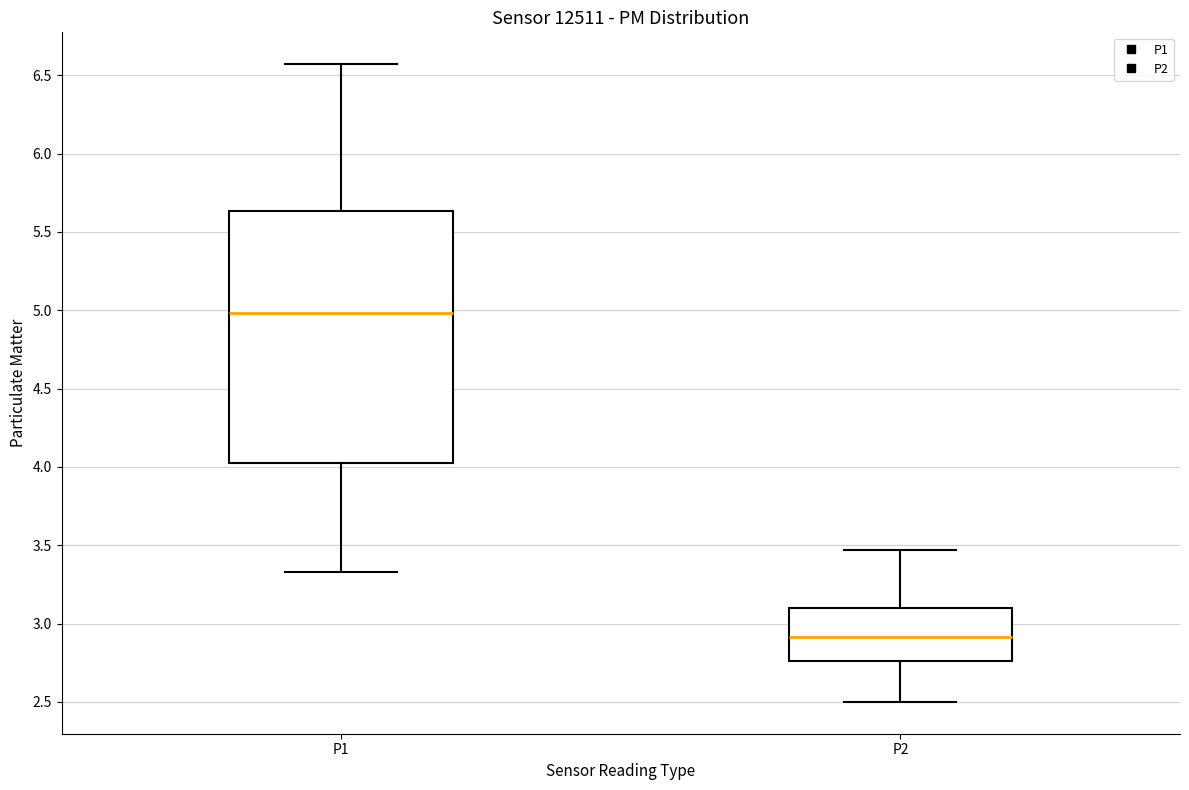

Which box's median line is the lowest?

P2